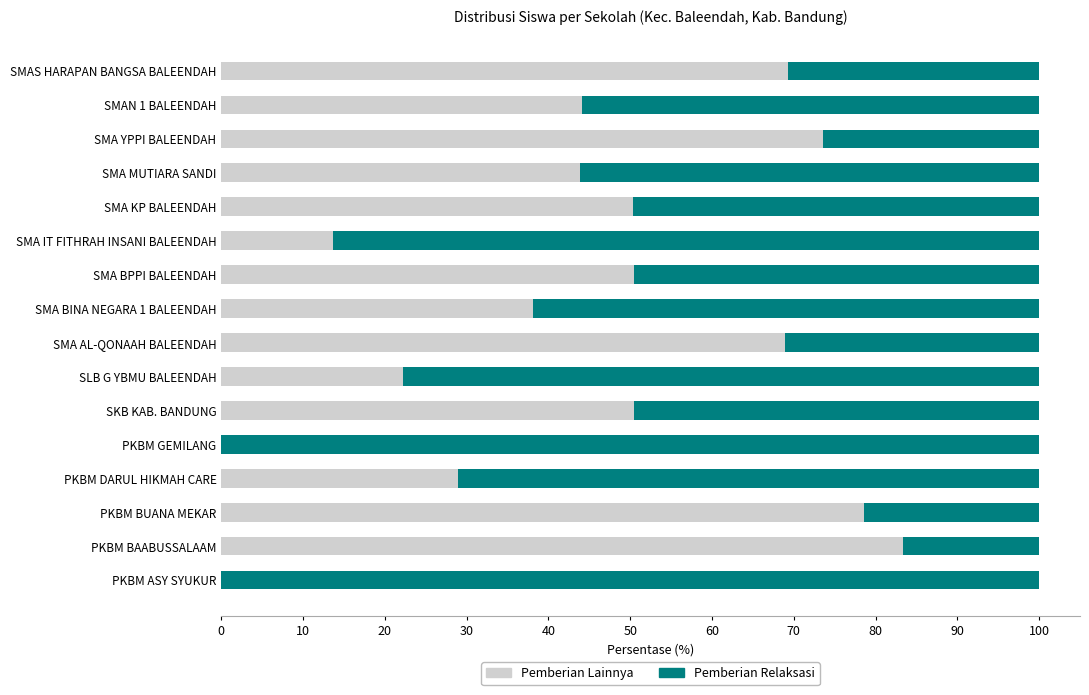

What is the total value across all series at PKBM BAABUSSALAAM?

100.0